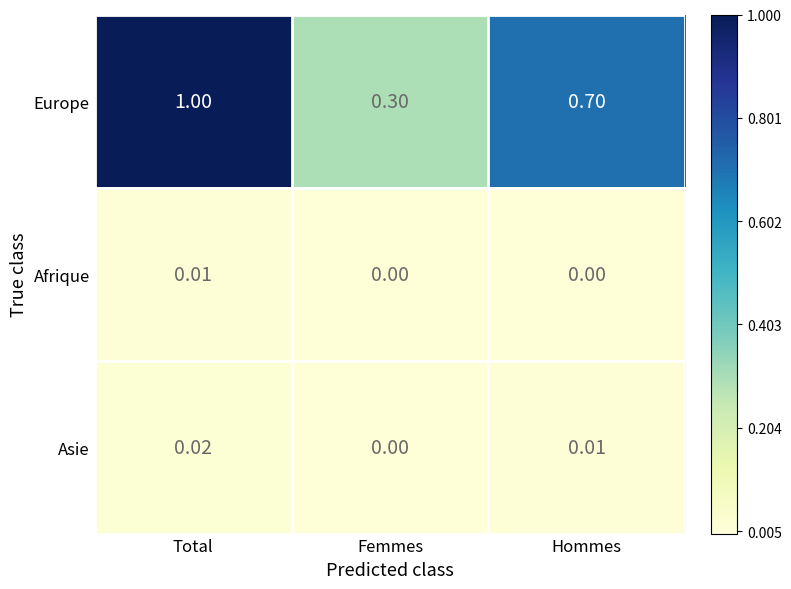

At which label is Asie closest to 0?

Femmes